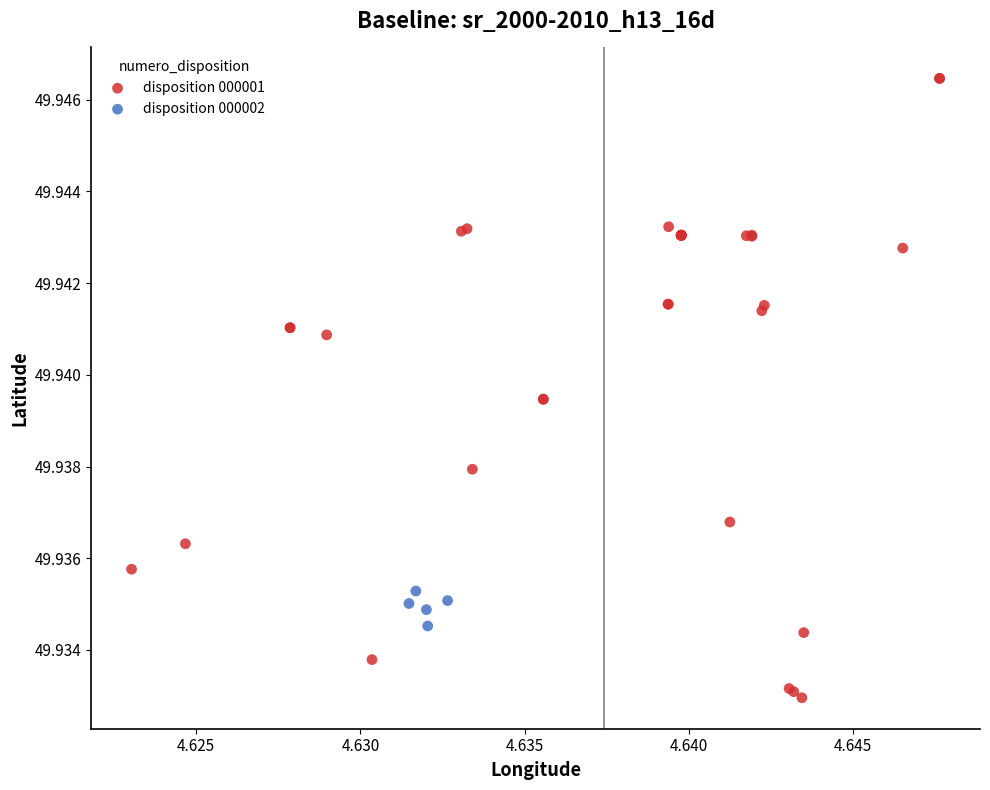

Which series contains the lowest Y value?

disposition 000001